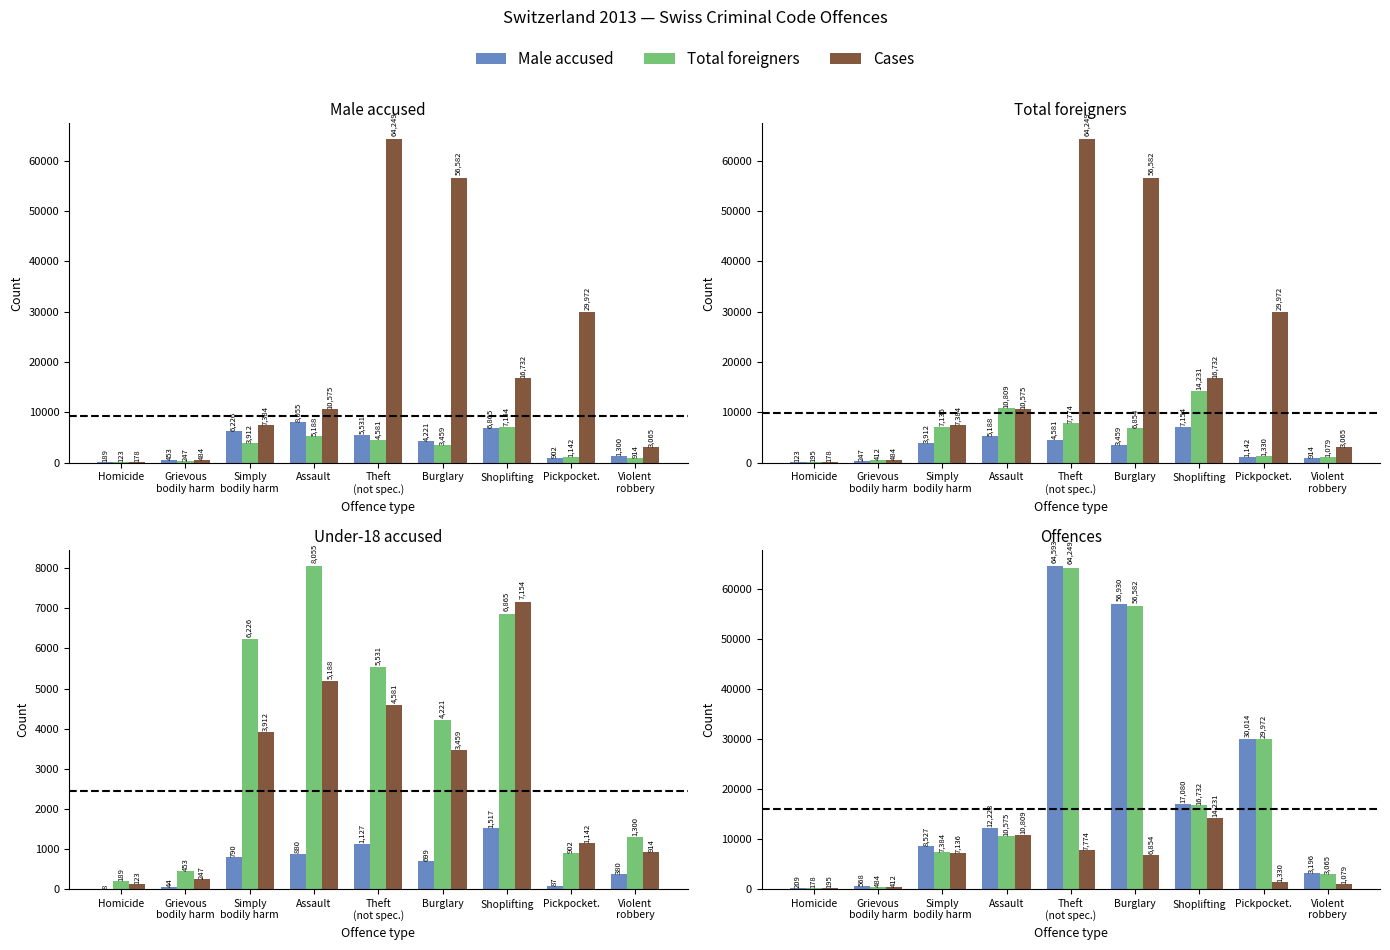

Rank the categories by Under-18 value from lowest to highest.

Homicide, Grievous
bodily harm, Pickpocket., Violent
robbery, Burglary, Simply
bodily harm, Assault, Theft
(not spec.), Shoplifting